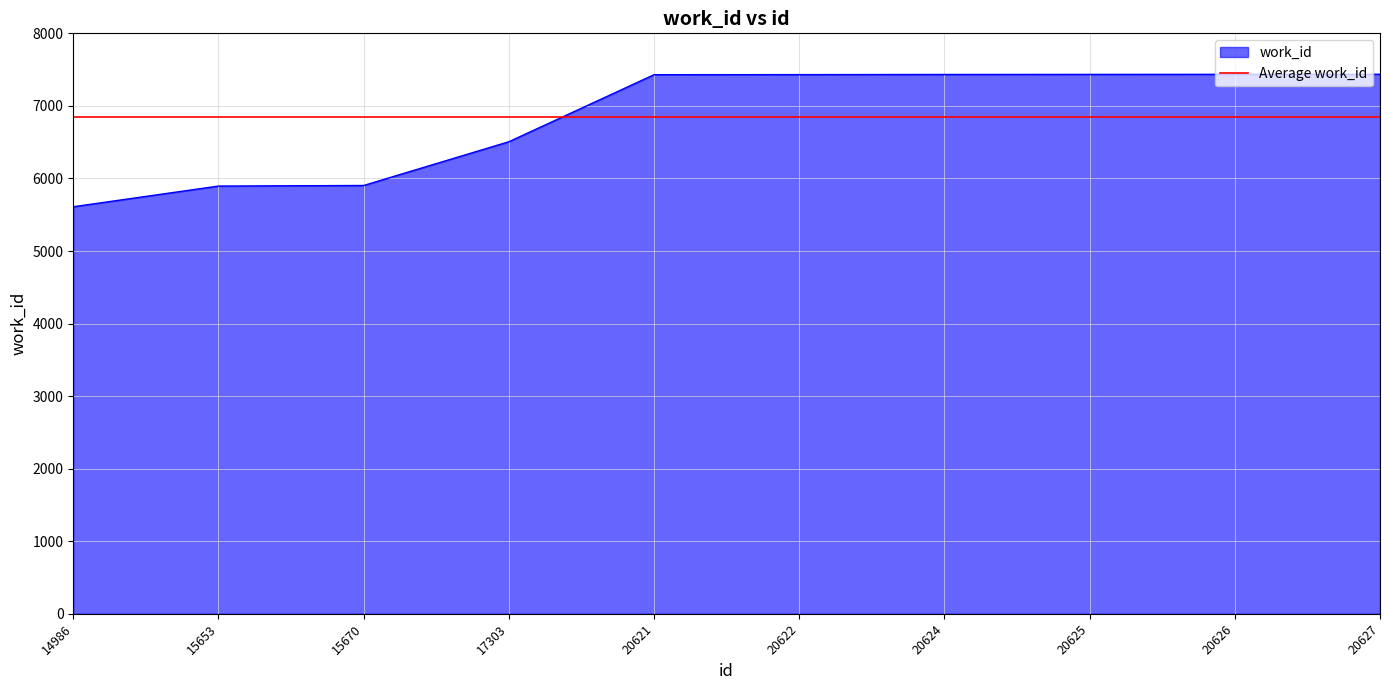

Is it true that the value at 17303 is 6506?

True